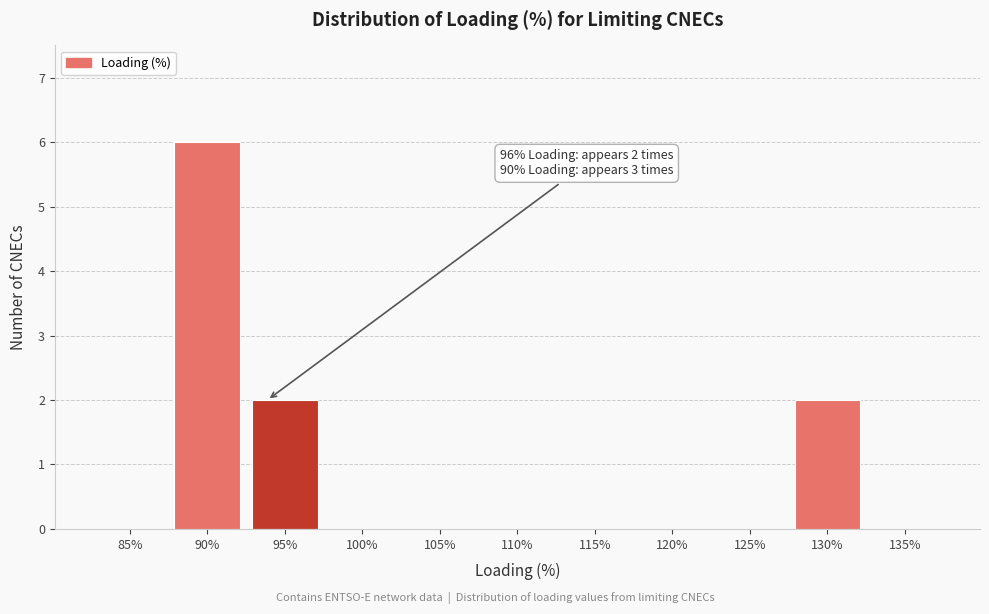

The chart shows a value of 0 at 120%. True or false?

True